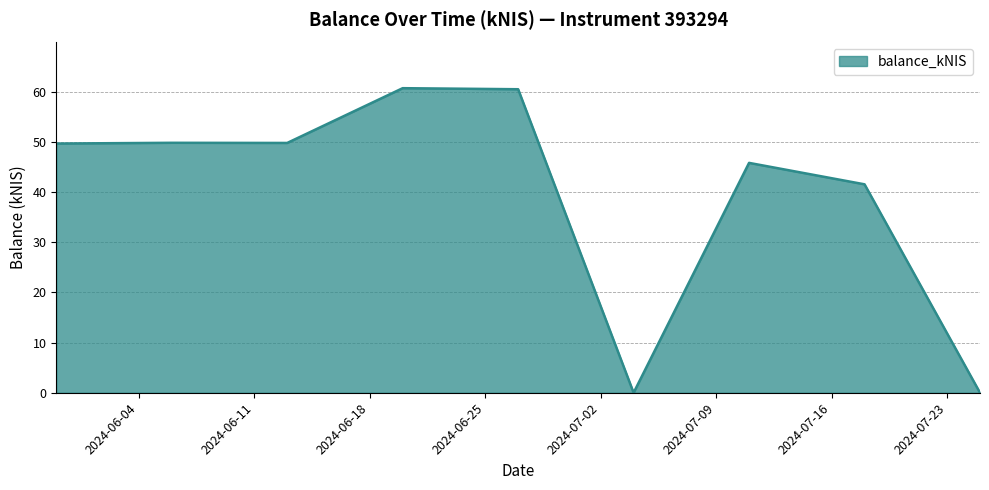

What is the maximum value shown in the chart?

60.7